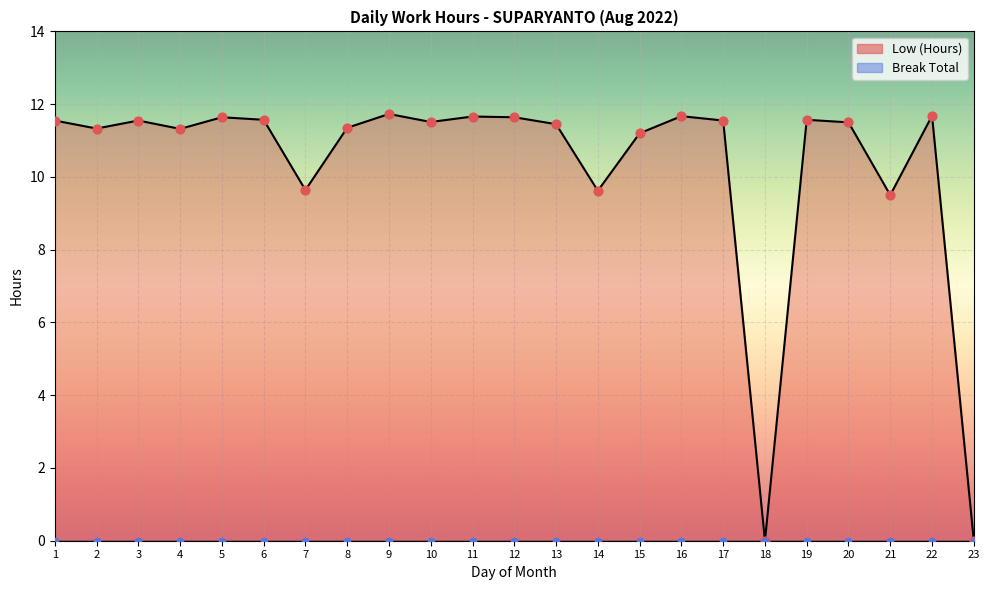

Approximately how many times larger is the value at 14 compared to 7?

1.0